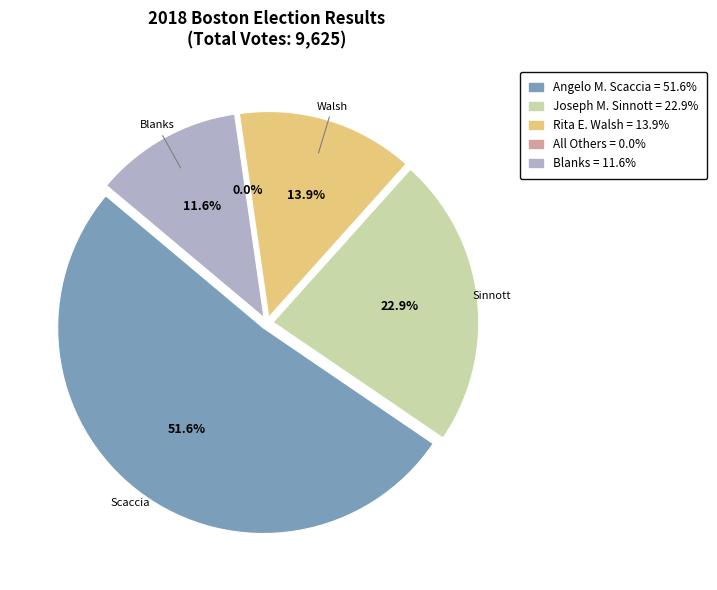

What percentage do Blanks and Angelo M. Scaccia together represent?

63.2%